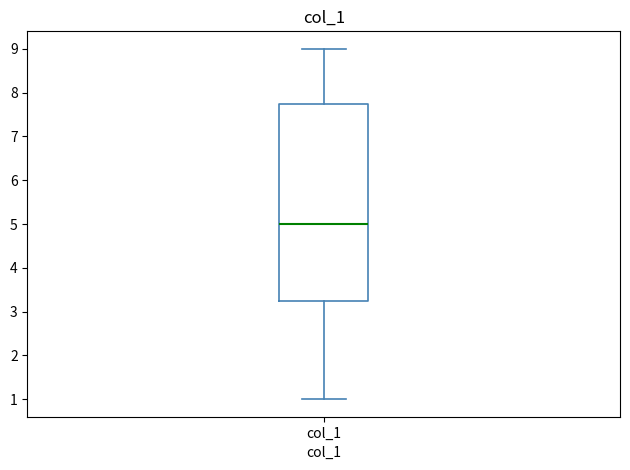

Transcribe this box plot: give where the median line is, the range the box spans, and where the two whiskers end, as read against the y-axis. The values are not printed on the chart, so give them approximately, as read against the axis.

median 5.0, box 3.3 to 7.8, whiskers 1.0 to 9.0